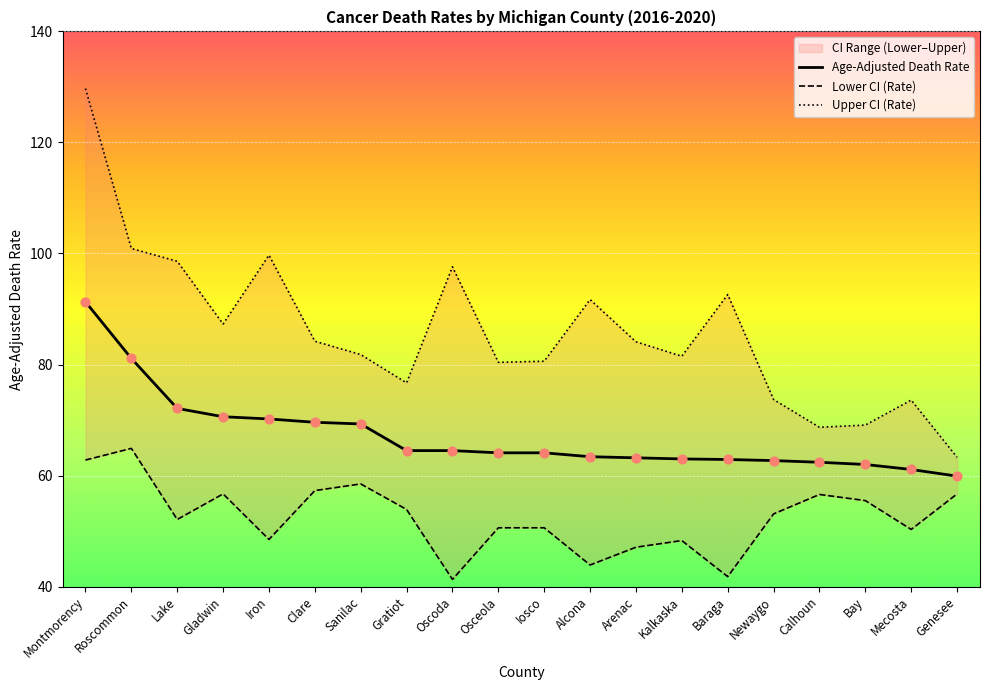

Which series has the largest Y range (max minus min)?

Upper CI (Rate)